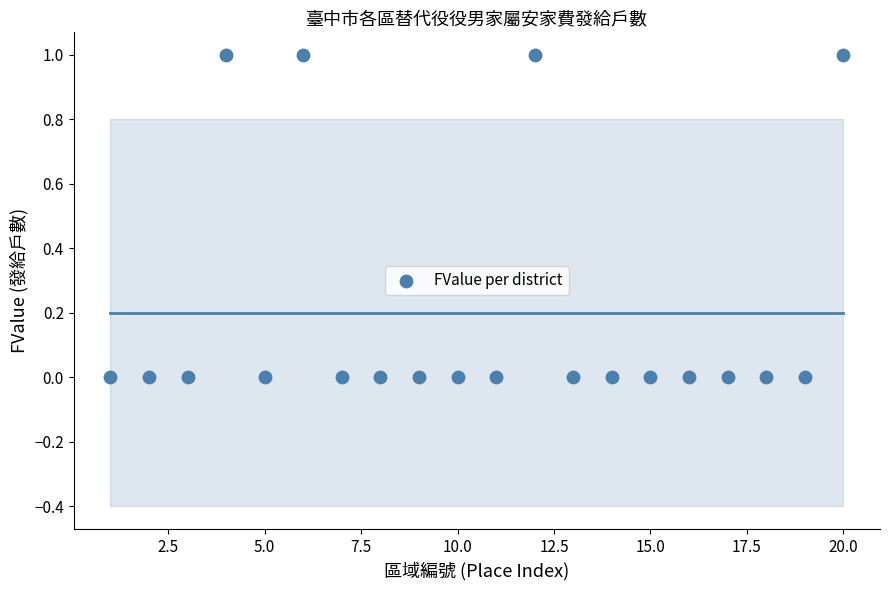

What is the range of X values (max minus min)?

19